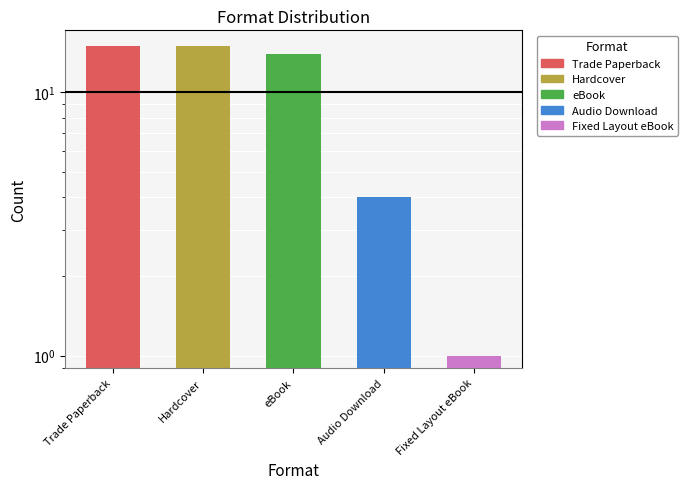

What is the label of the 3rd bar from the right?

eBook